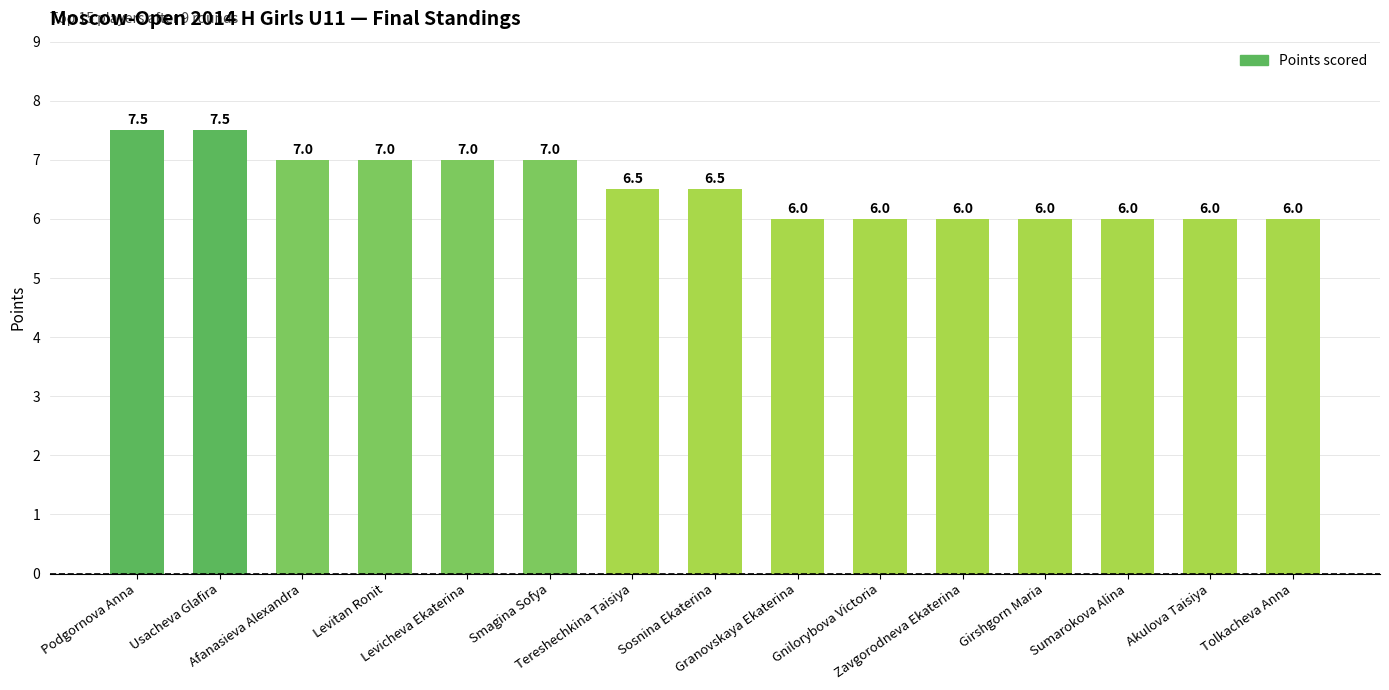

What is the change in value from Levicheva Ekaterina to Sumarokova Alina?

-1.0